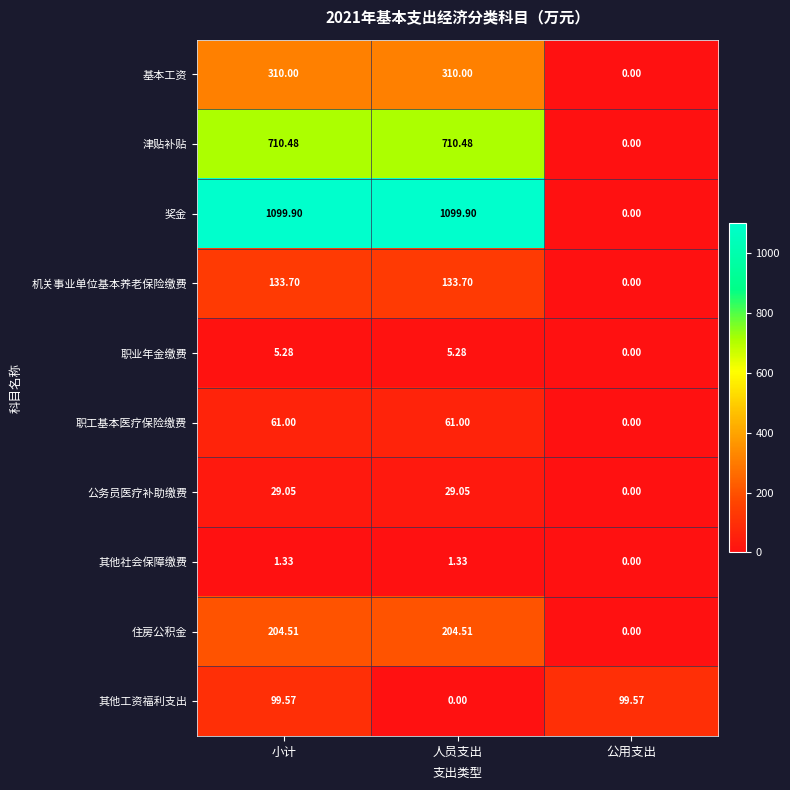

At how many categories does at least one series exceed 17?

3